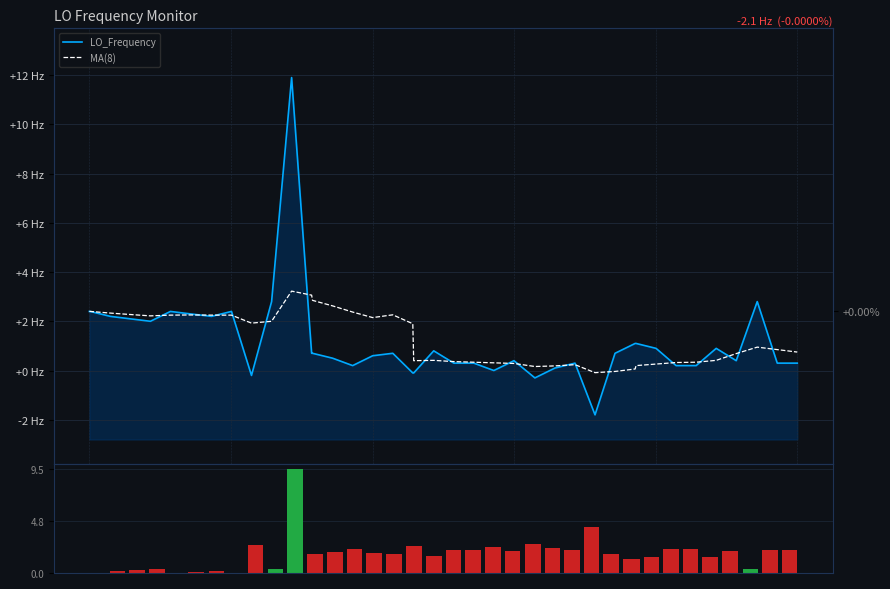

Which series has the largest range (max minus min)?

LO_Frequency